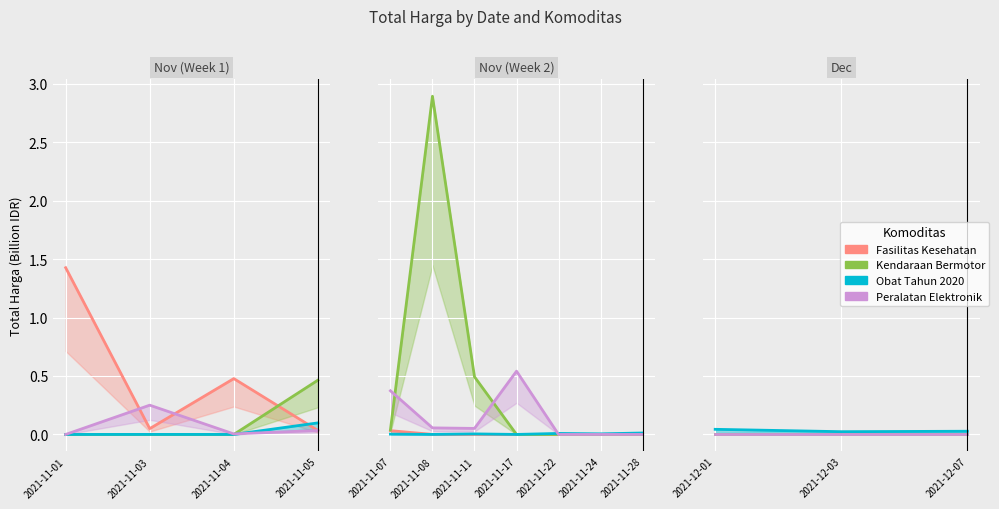

How many lines are shown in the chart?

4